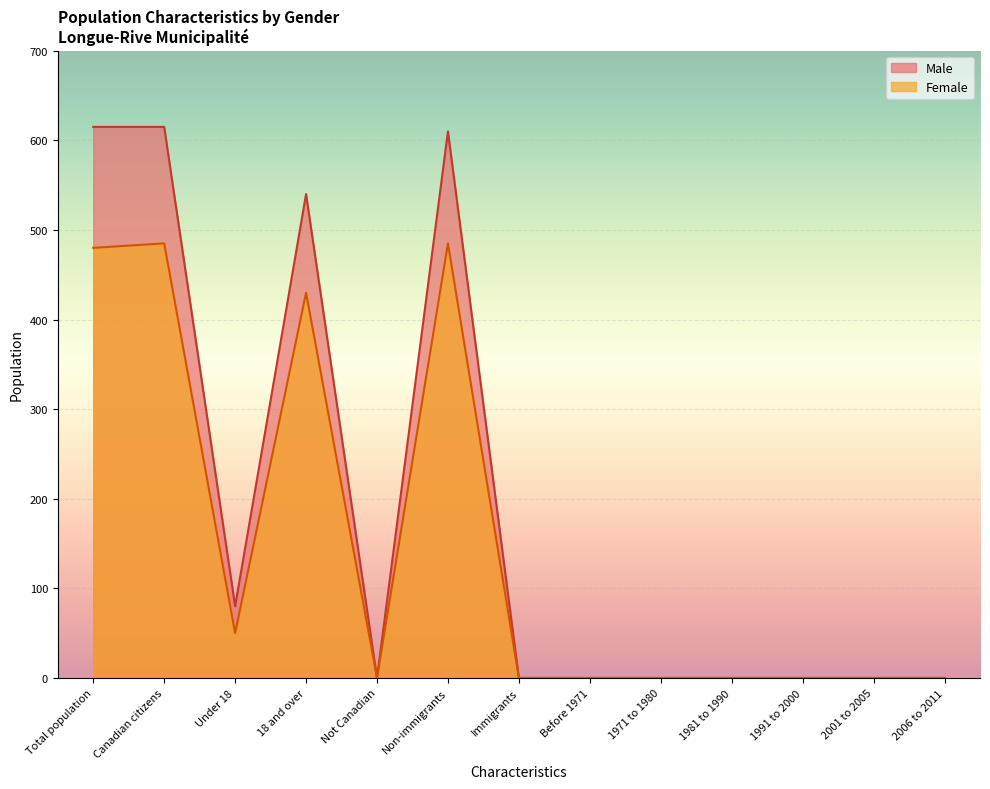

Does the chart display data point markers on the line(s)?

No